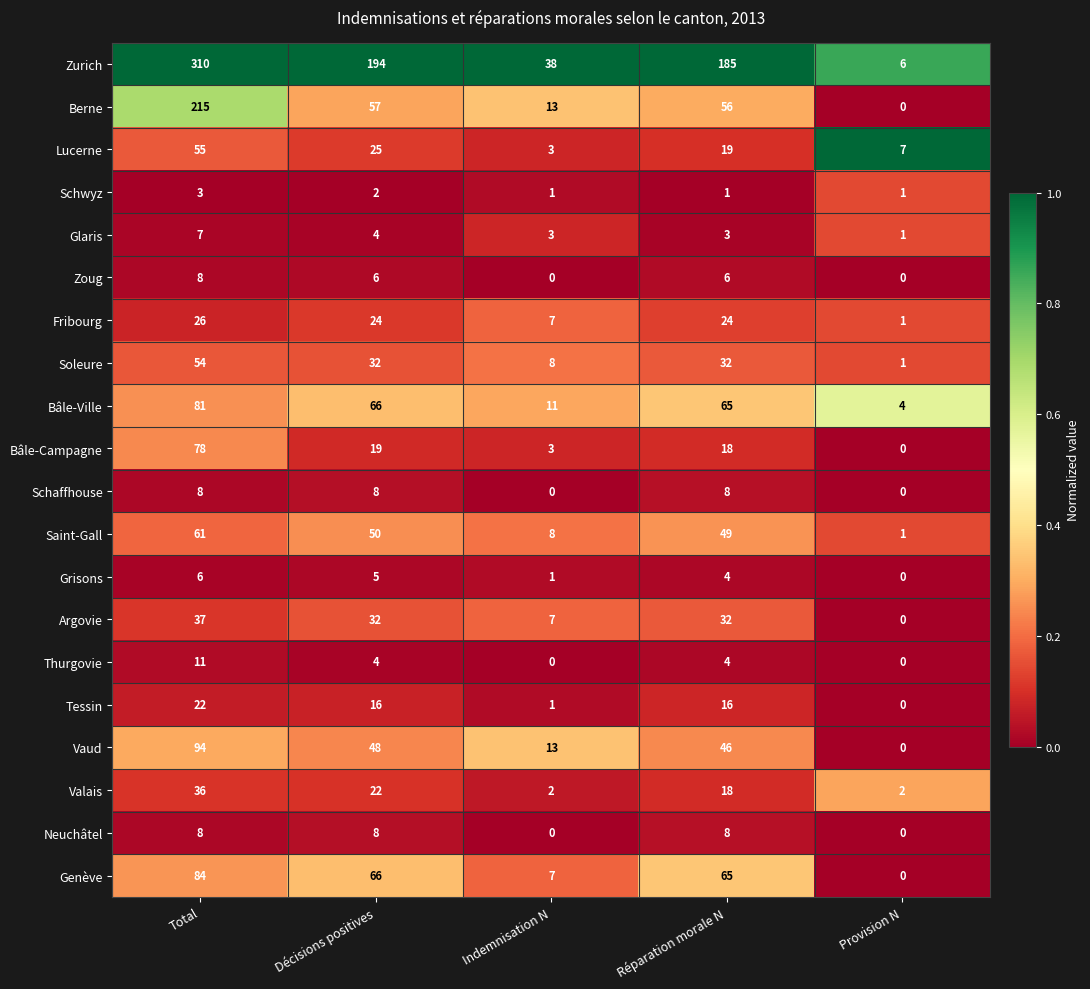

What is the lowest value of the Zurich series?

6